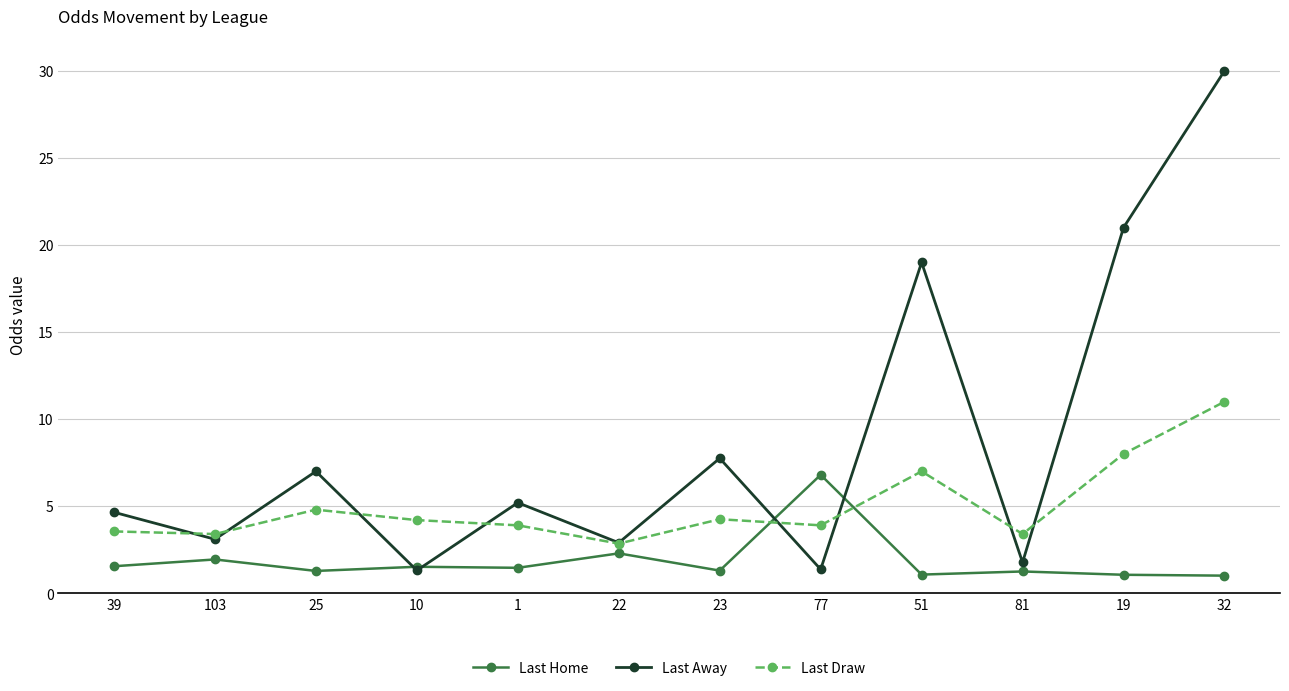

At which label does Last Home reach its peak?

77